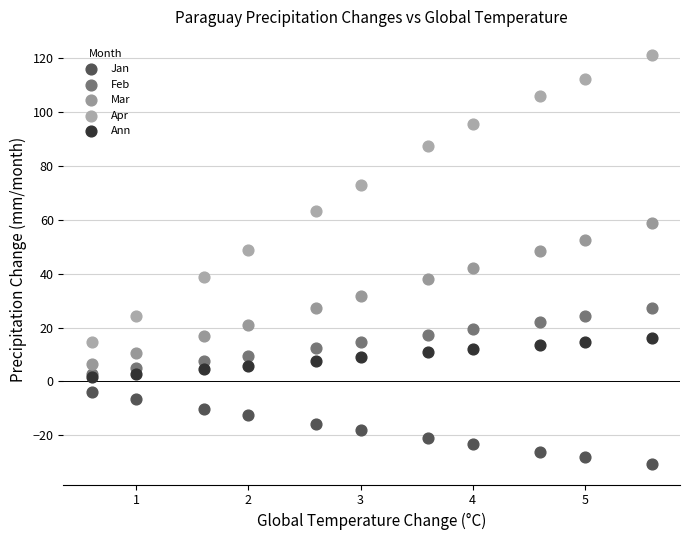

Which series has the widest spread of Y values?

Apr